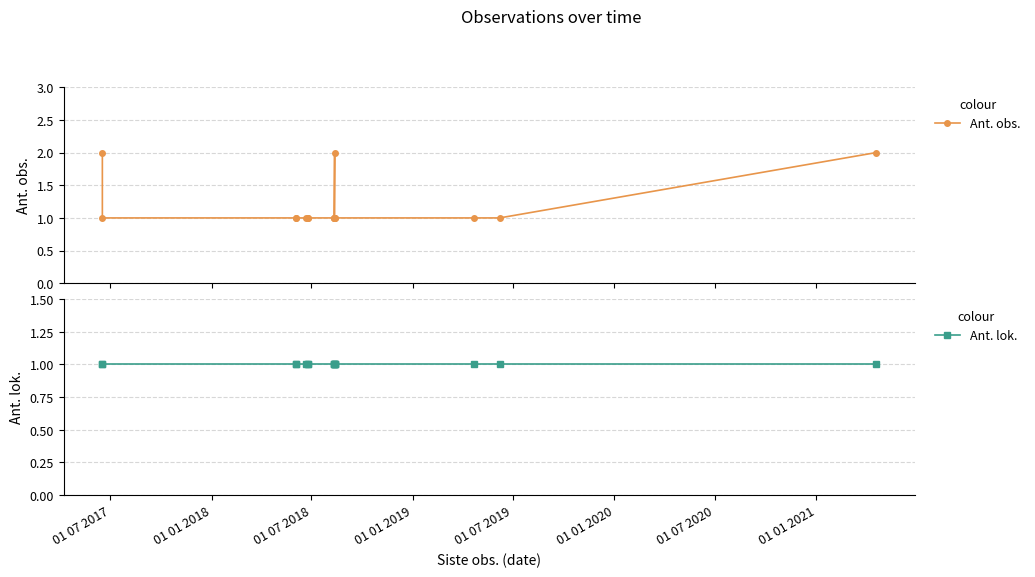

Which series has the largest total across all categories?

Ant. obs.